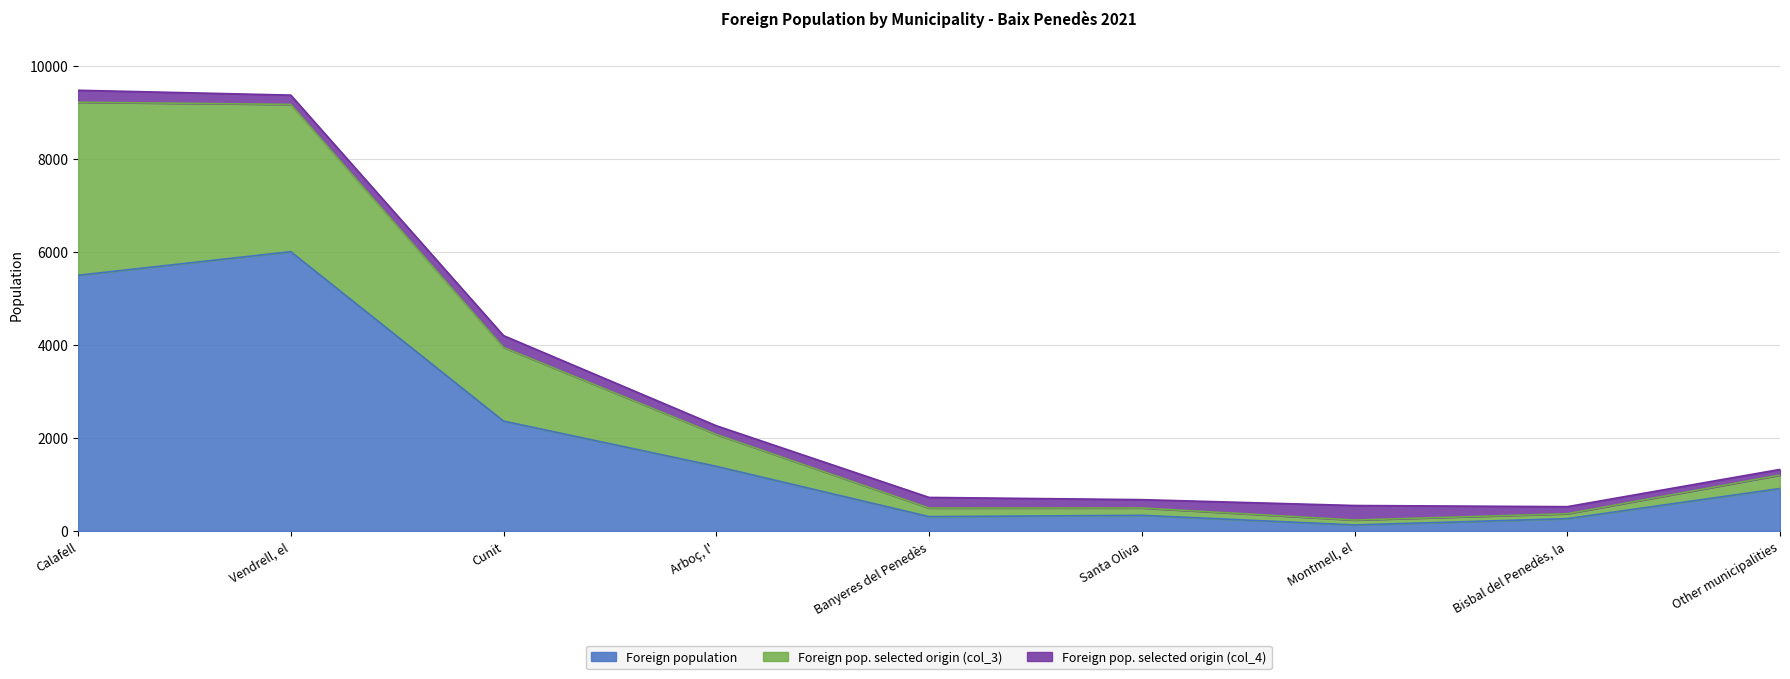

True or false: Foreign population and Foreign pop. selected origin (col_3) intersect in this chart.

False